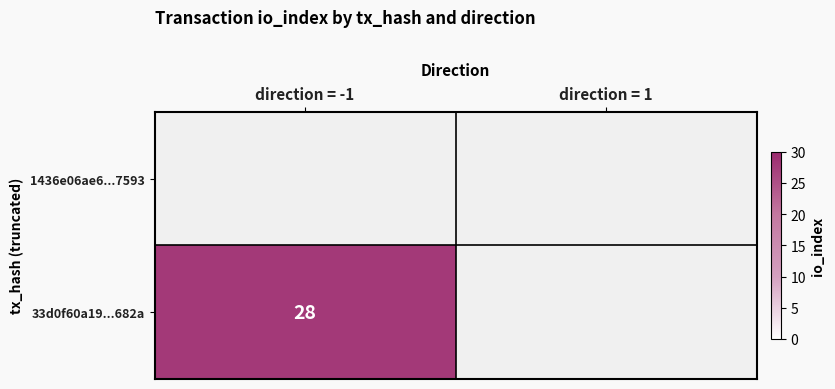

True or false: 33d0f60a19...682a has a value of 28 at direction = -1.

True